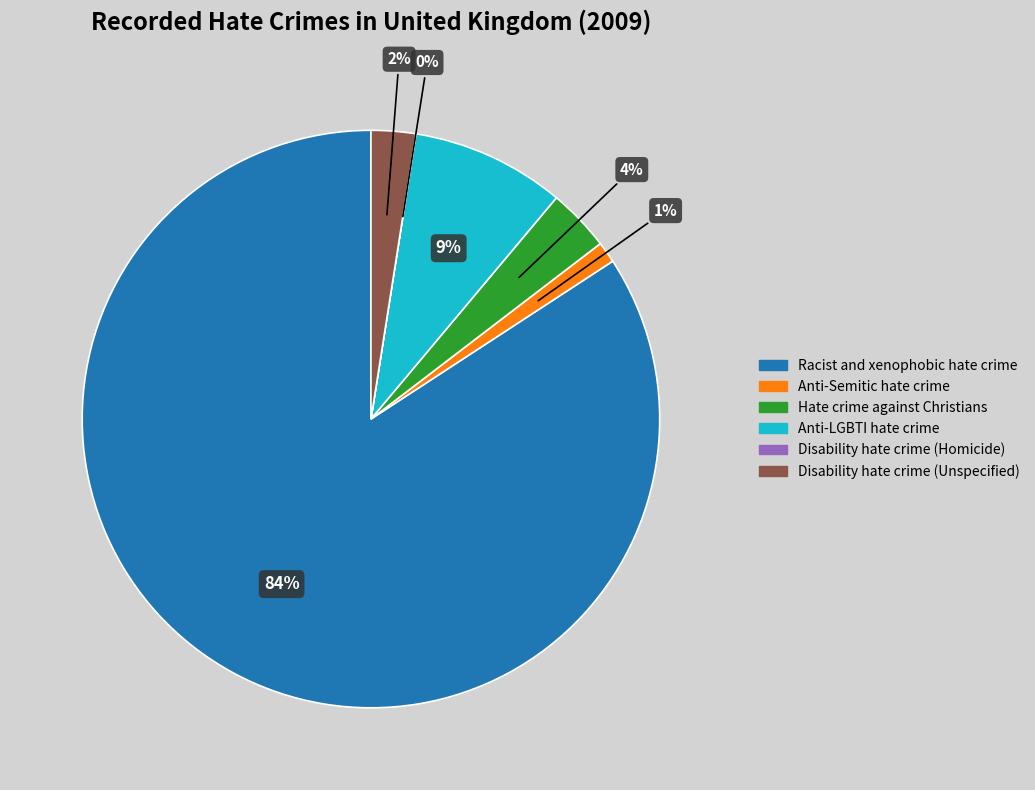

Is there a majority slice in this chart?

Yes